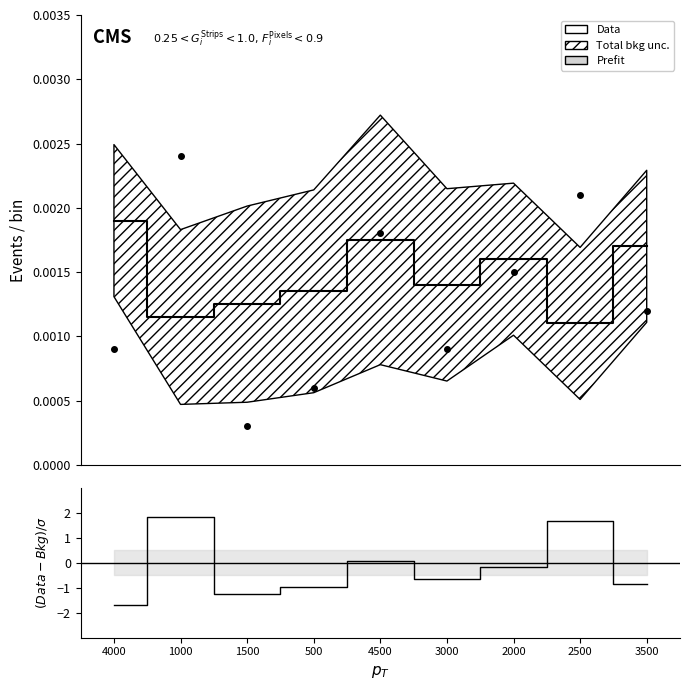

Is it true that (Data-Bkg)/σ equals -0.7 at 3000?

True